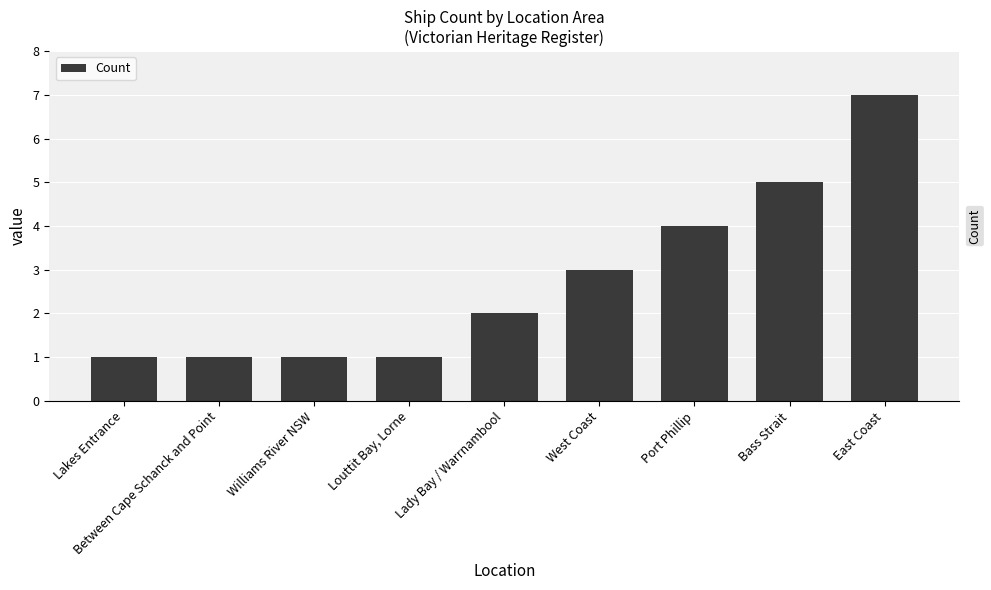

What is the value of the 1st bar from the left?

1